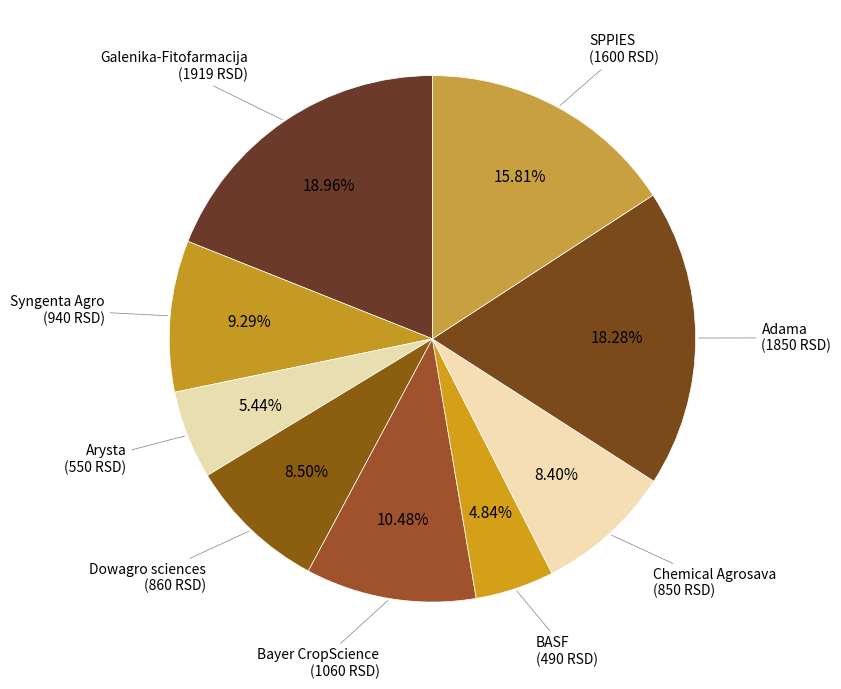

Count the number of slices in the pie.

9